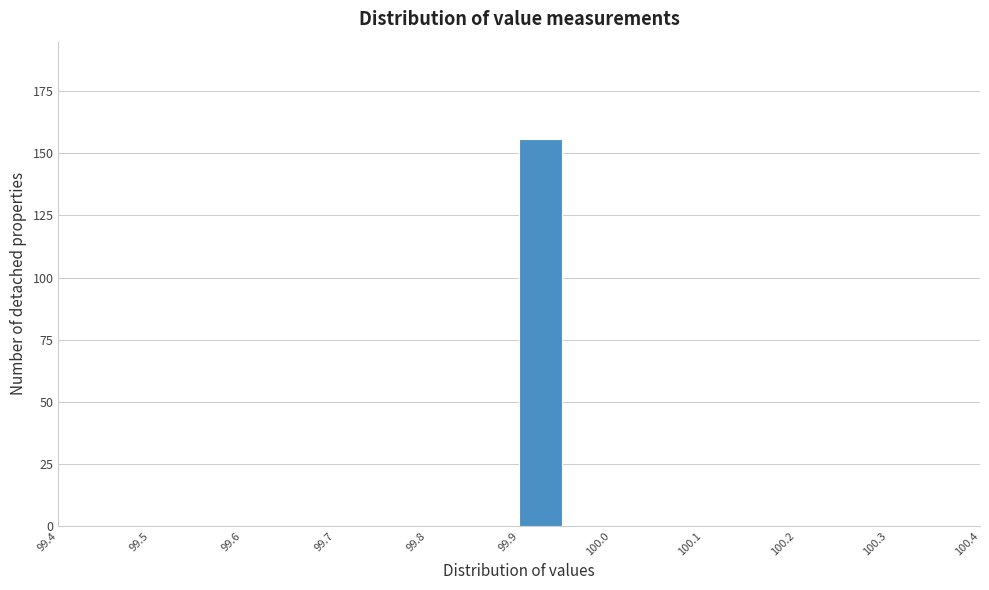

Over which range of the x-axis is the bar tallest?

99.90 to 99.95